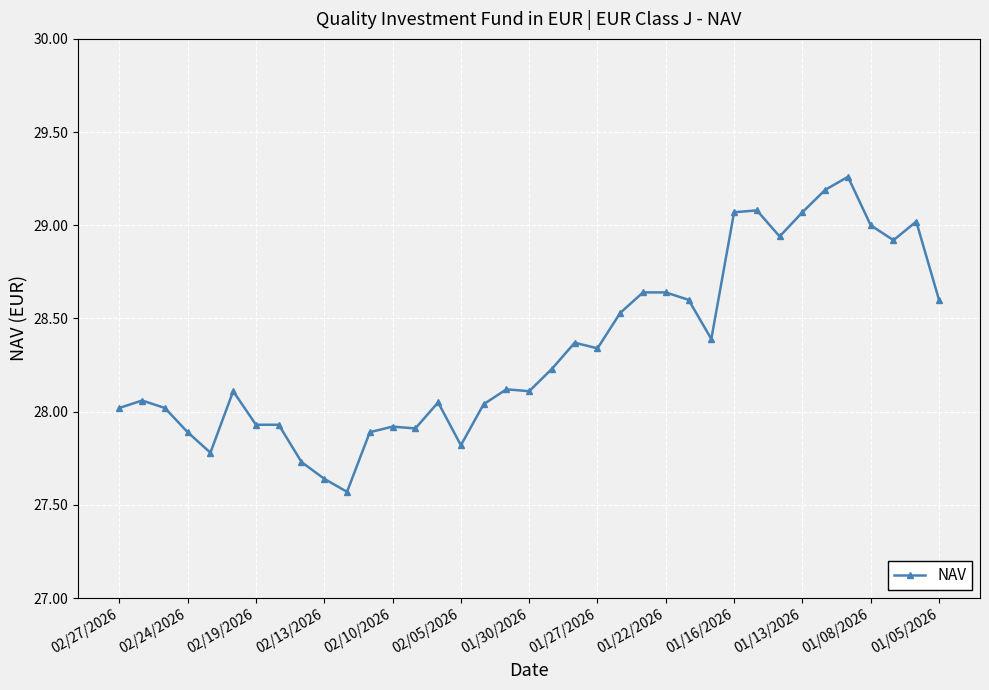

What is the difference between the maximum and minimum values?

1.7